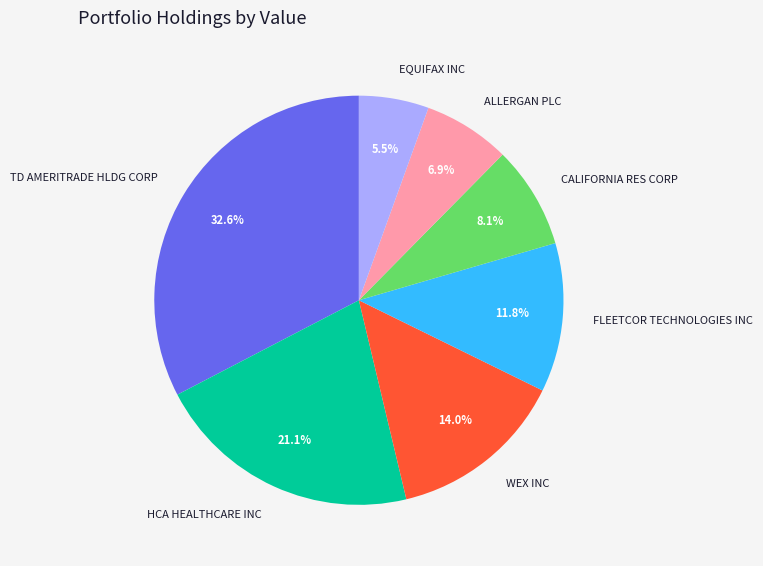

What portion of the pie excludes CALIFORNIA RES CORP?

91.9%